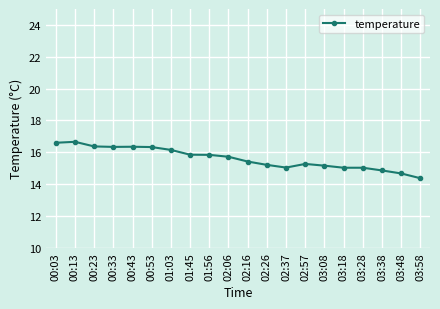

What is the average value?

15.6